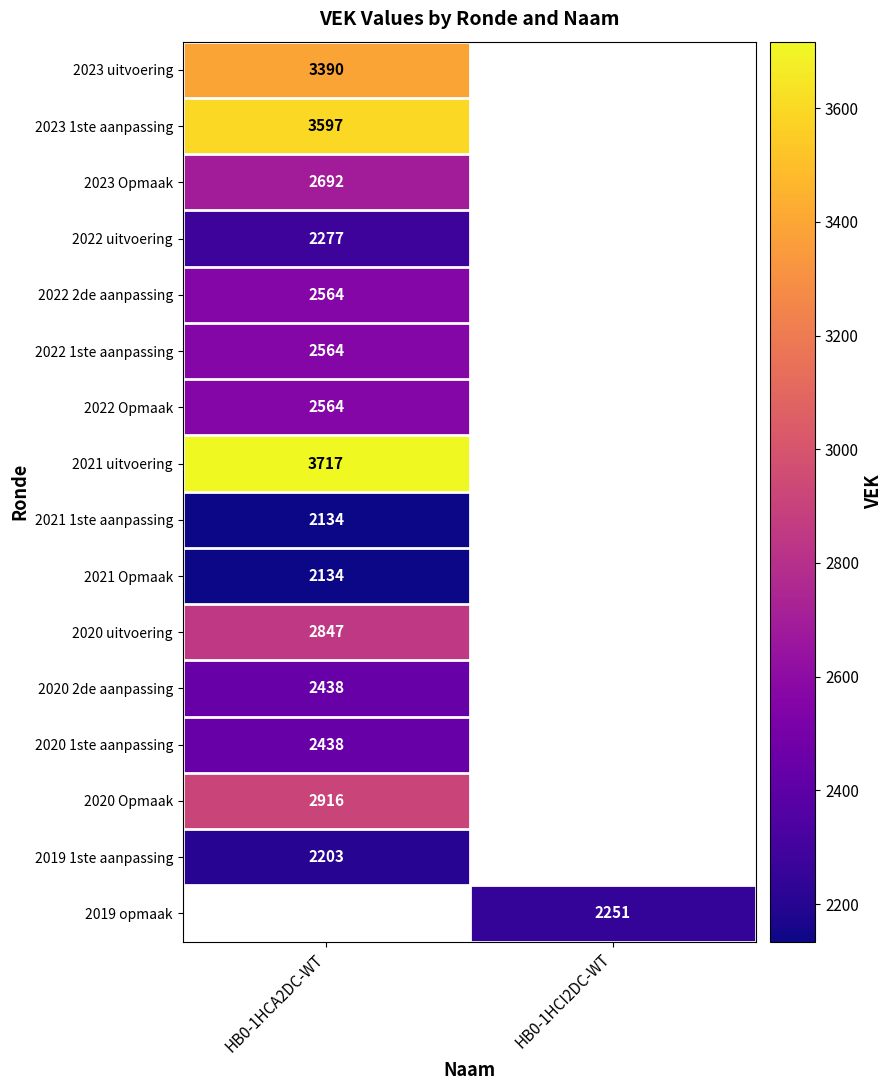

The 2019 opmaak series shows 1109 at HB0-1HCI2DC-WT. True or false?

False